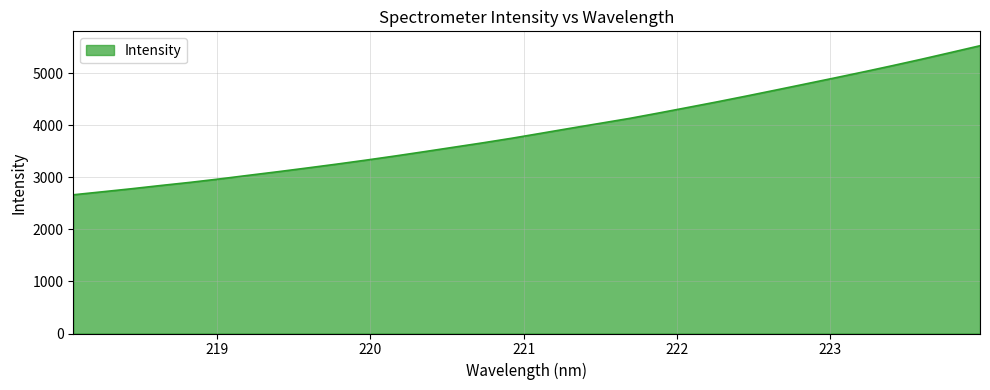

What is the difference between the maximum and minimum values?

2862.9